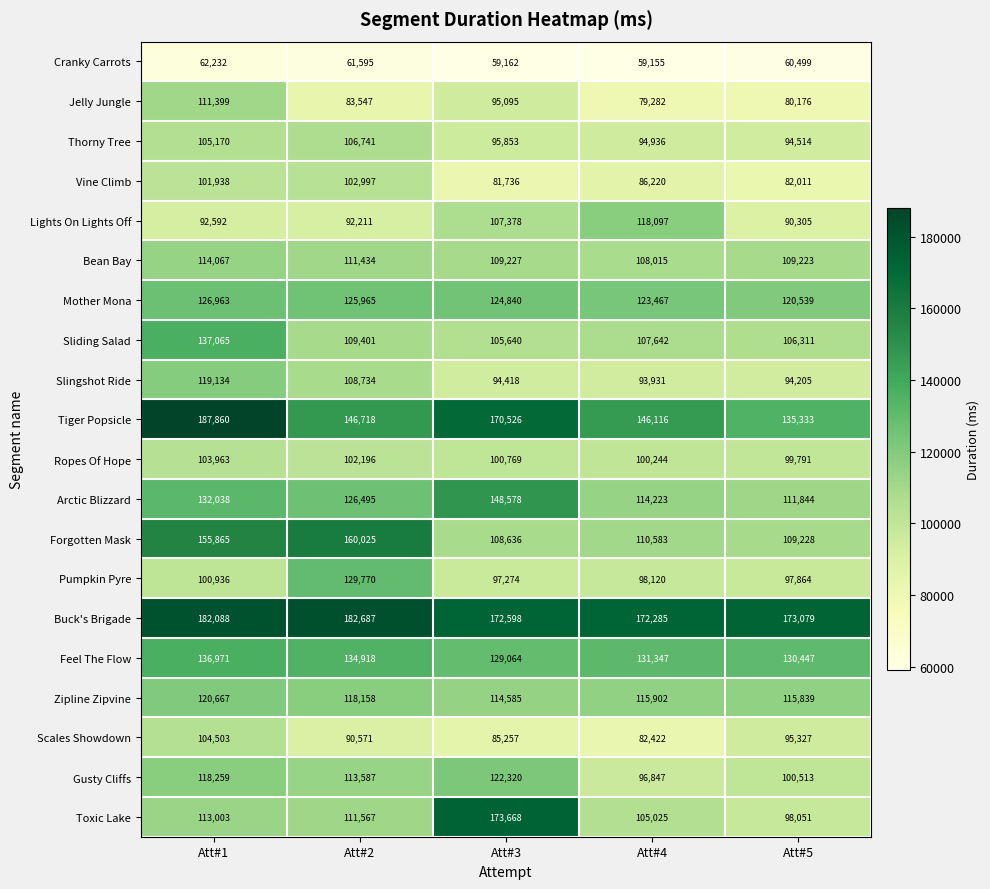

Is the value of Thorny Tree at Att#1 greater than the value of Pumpkin Pyre at Att#1?

Yes